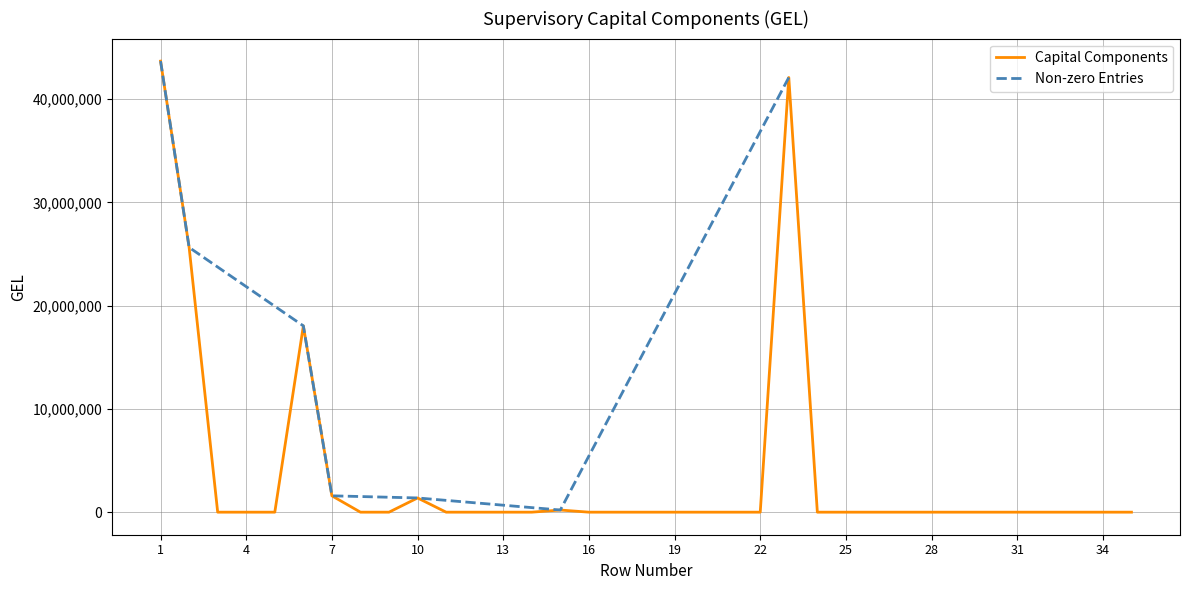

Reading left to right, transcribe all the data shown in this chart.

1=43688916.7	2=25643200.0	3=0.0	4=0.0	5=0.0	6=18045716.7	7=1584121.7	8=0.0	9=0.0	10=1376772.5	11=0.0	12=0.0	13=0.0	14=0.0	15=207349.3	16=0.0	17=0.0	18=0.0	19=0.0	20=0.0	21=0.0	22=0.0	23=42104795.0	24=0.0	25=0.0	26=0.0	27=0.0	28=0.0	29=0.0	30=0.0	31=0.0	32=0.0	33=0.0	34=0.0	35=0.0